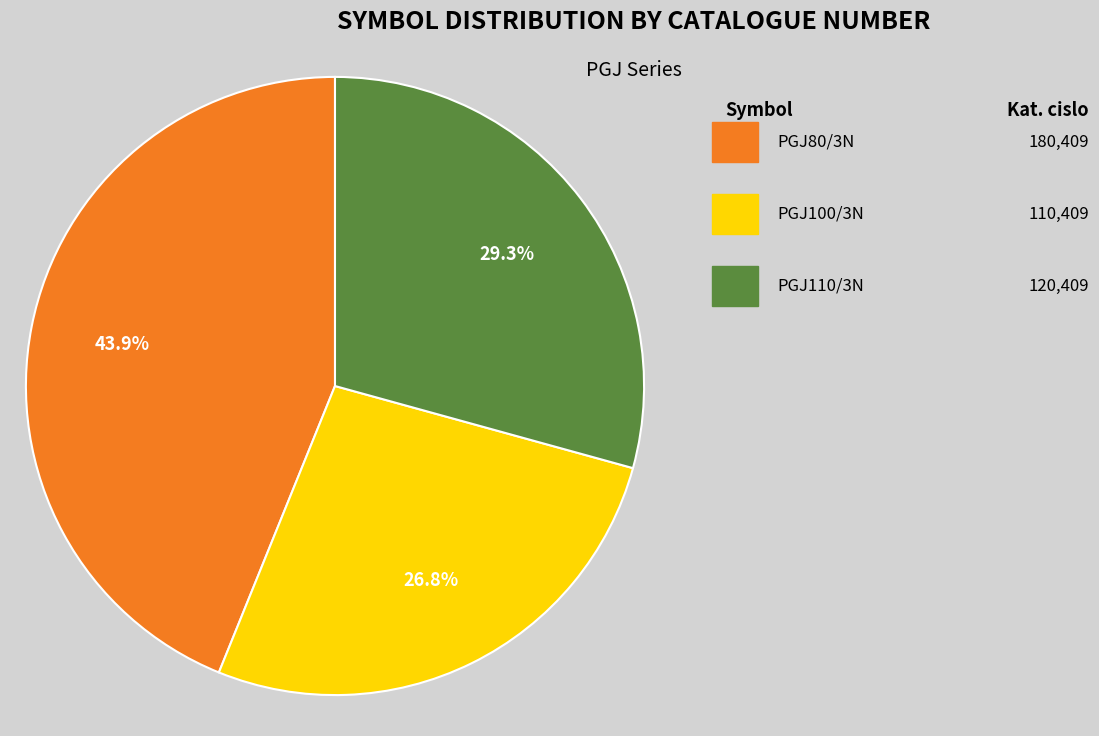

To the nearest percent, what is the difference between the largest and smallest slice percentages?

17%